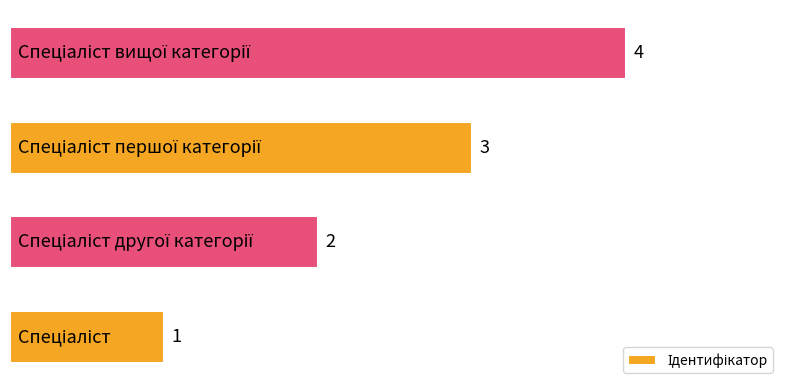

Are the bars grouped side by side (vs. stacked)?

No